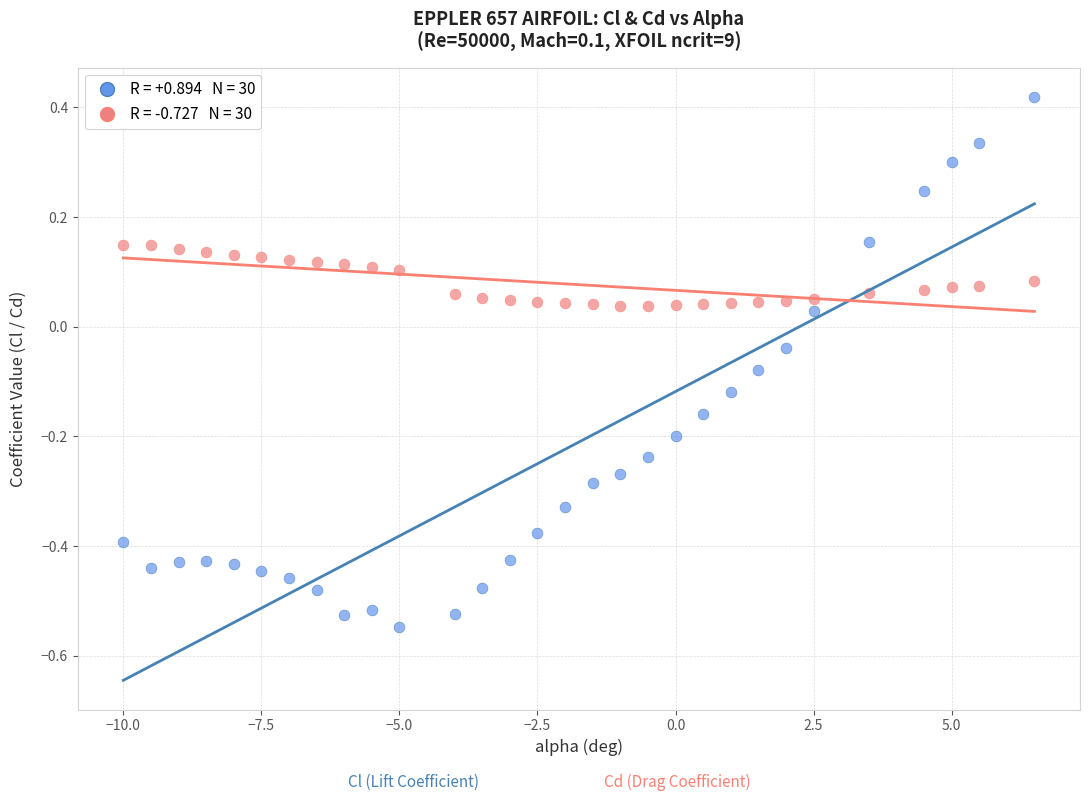

Across all data points, what is the range of X values (max minus min)?

16.5